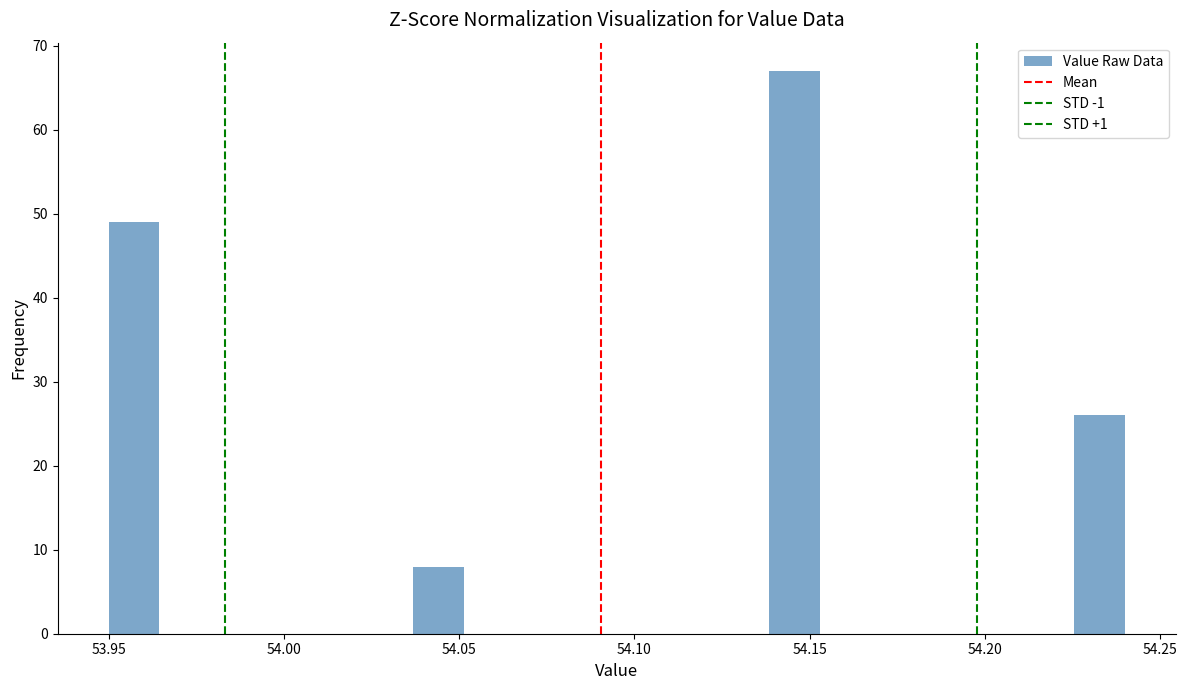

Read against the x-axis, roughly where is the centre of the tallest bar?

54.145